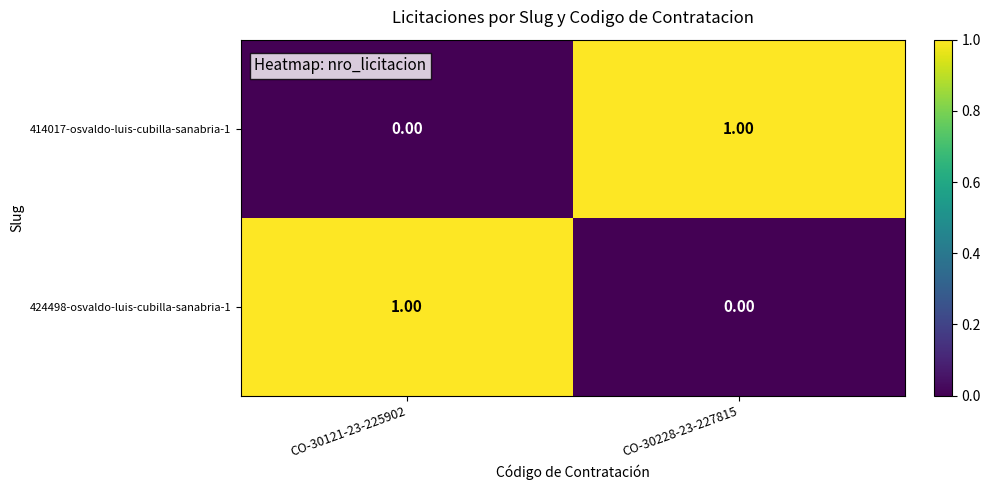

Rank the categories by 424498-osvaldo-luis-cubilla-sanabria-1 value from lowest to highest.

CO-30228-23-227815, CO-30121-23-225902